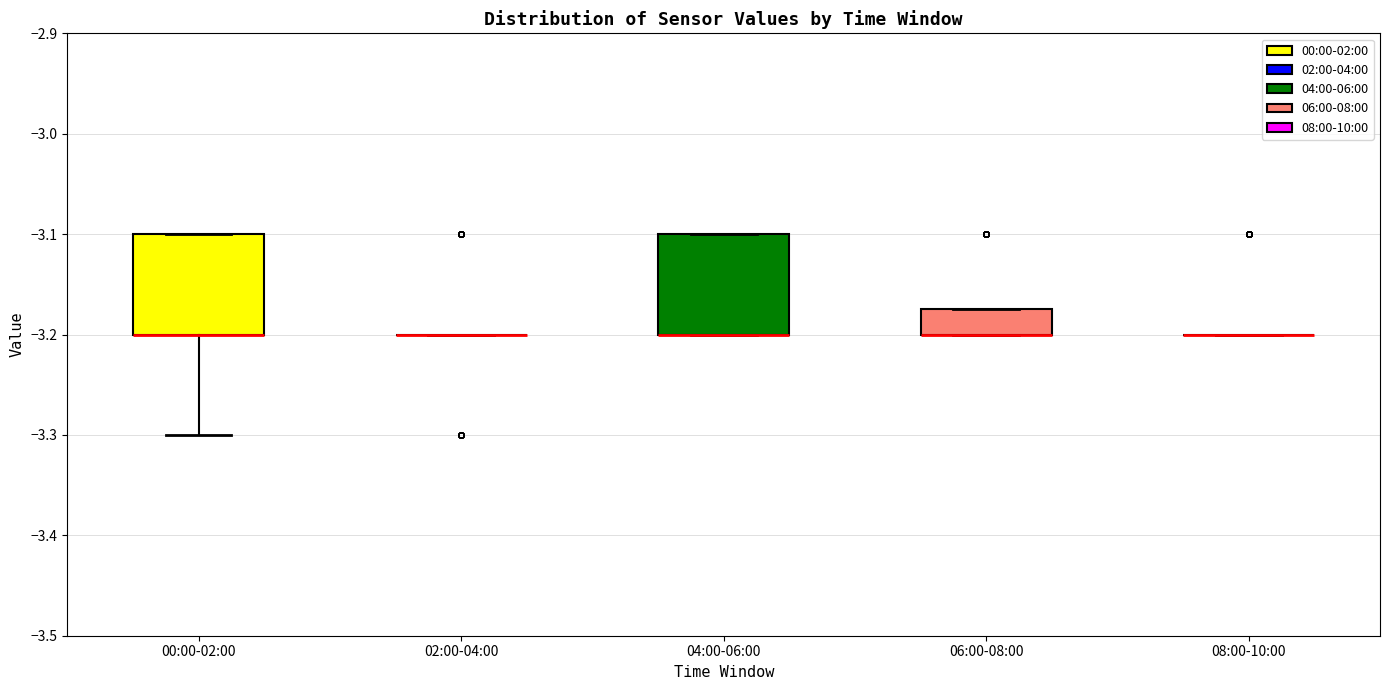

Reading left to right, transcribe this box plot: for each box, give where its median line is, the range the box spans, and where its two whiskers end, as read against the y-axis. The values are not printed on the chart, so give them approximately, as read against the axis.

00:00-02:00: median -3.20 (drawn on the box's lower edge), box -3.20 to -3.10, whiskers -3.30 to -3.10
02:00-04:00: box collapsed to a line at -3.20, whiskers -3.20 to -3.20
04:00-06:00: median -3.20 (drawn on the box's lower edge), box -3.20 to -3.10, whiskers -3.20 to -3.10
06:00-08:00: median -3.20 (drawn on the box's lower edge), box -3.20 to -3.17, whiskers -3.20 to -3.17
08:00-10:00: box collapsed to a line at -3.20, whiskers -3.20 to -3.20